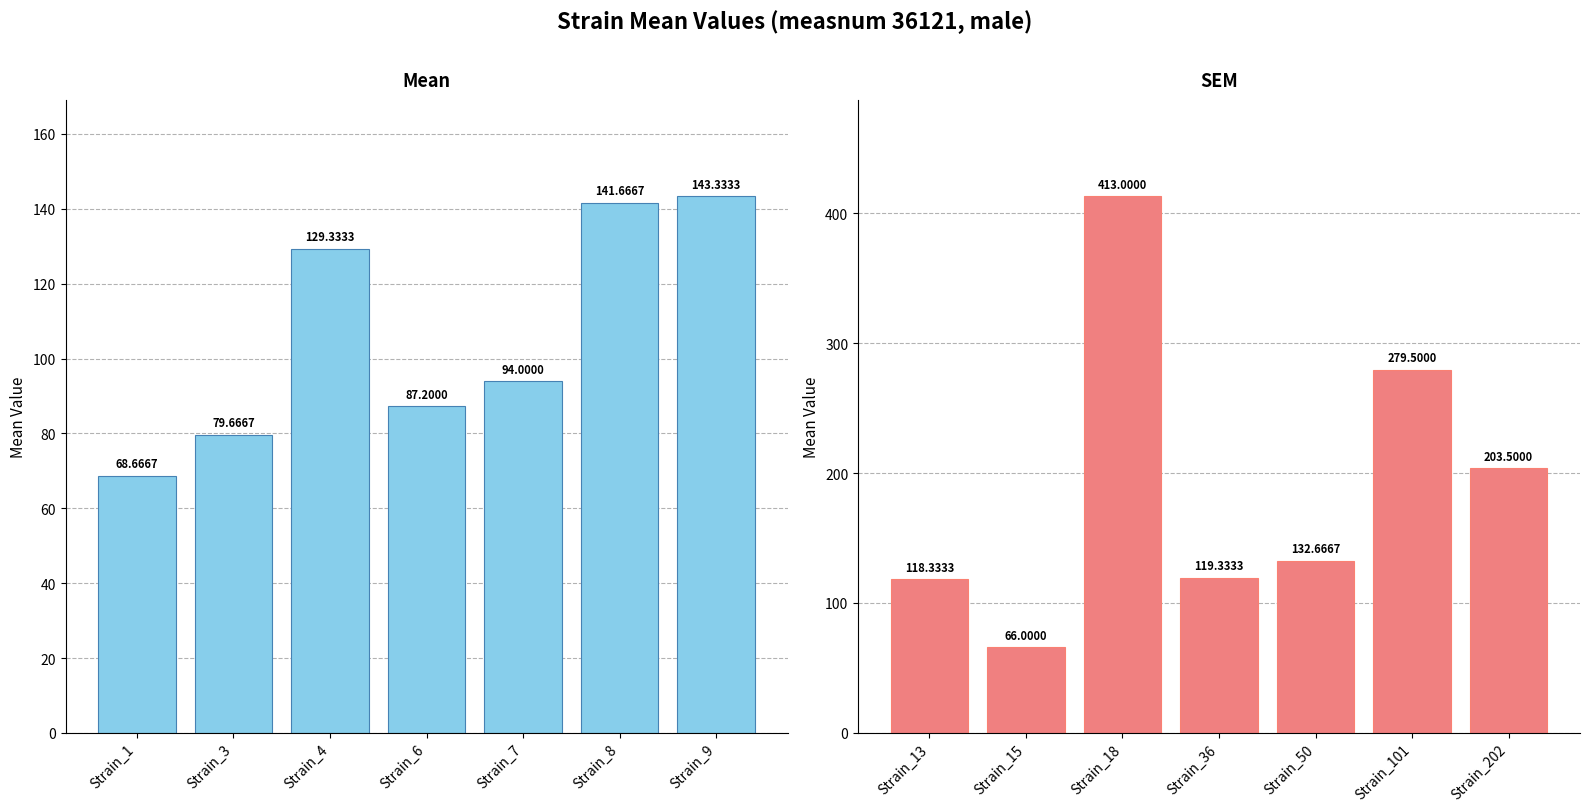

What is the smallest value displayed?

66.0